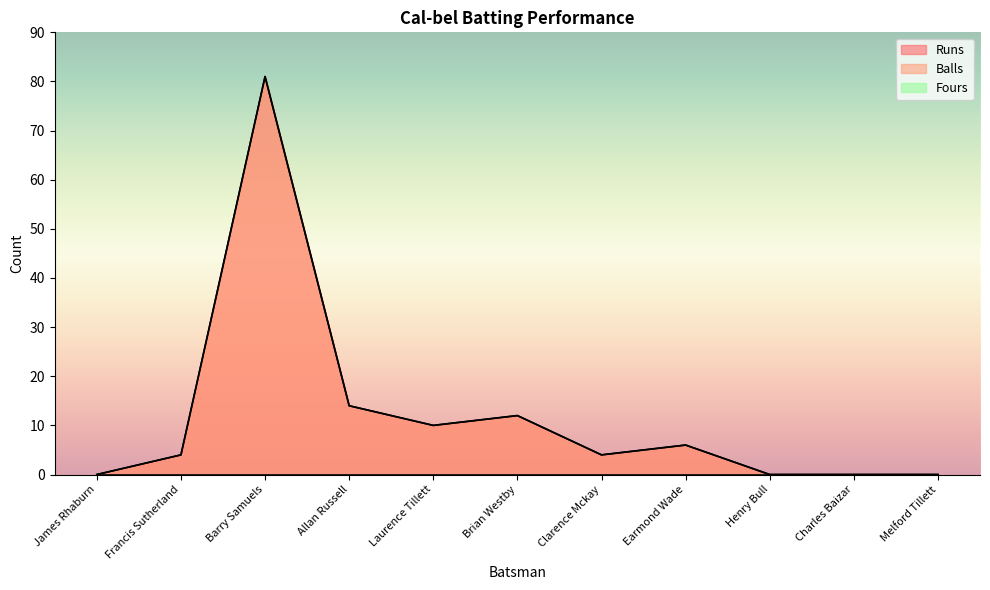

True or false: Balls and Runs cross at least once.

False